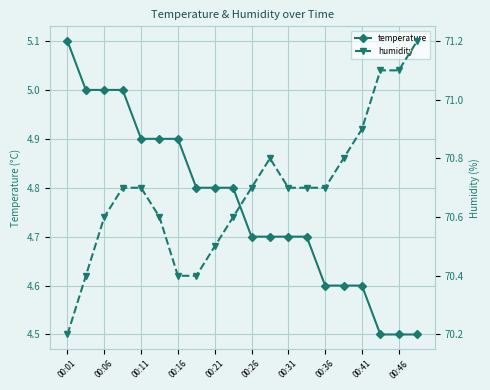

At which label does humidity reach its minimum?

00:01